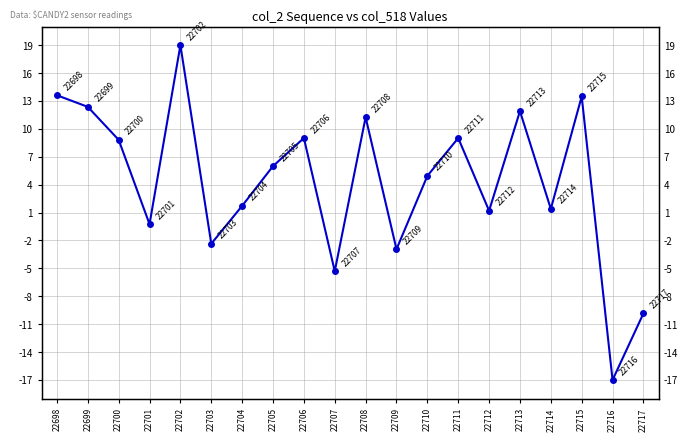

The value at 22715 is 13.5. True or false?

True